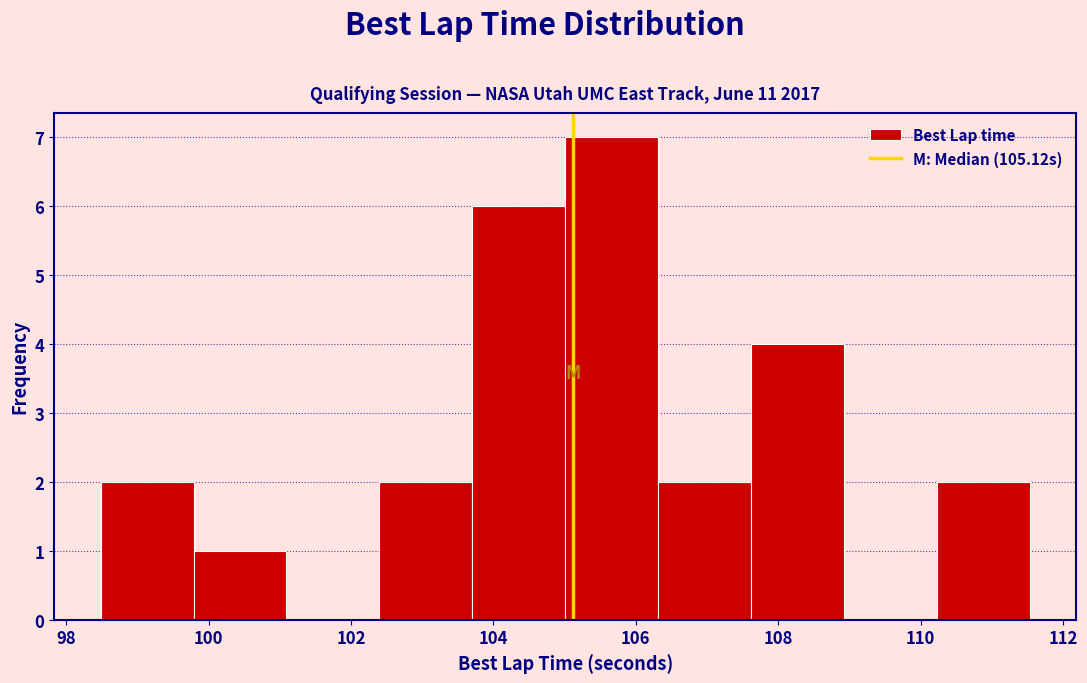

Reading left to right, list every bar in this chart as the range it spans on the x-axis followed by its height. Neither the bar edges nor the heights are printed on the chart, so give them approximately, as read against the axes.

98.4 to 99.8: 2
99.8 to 101.0: 1
101.0 to 102.4: 0
102.4 to 103.8: 2
103.8 to 105.0: 6
105.0 to 106.4: 7
106.4 to 107.6: 2
107.6 to 109.0: 4
109.0 to 110.2: 0
110.2 to 111.6: 2